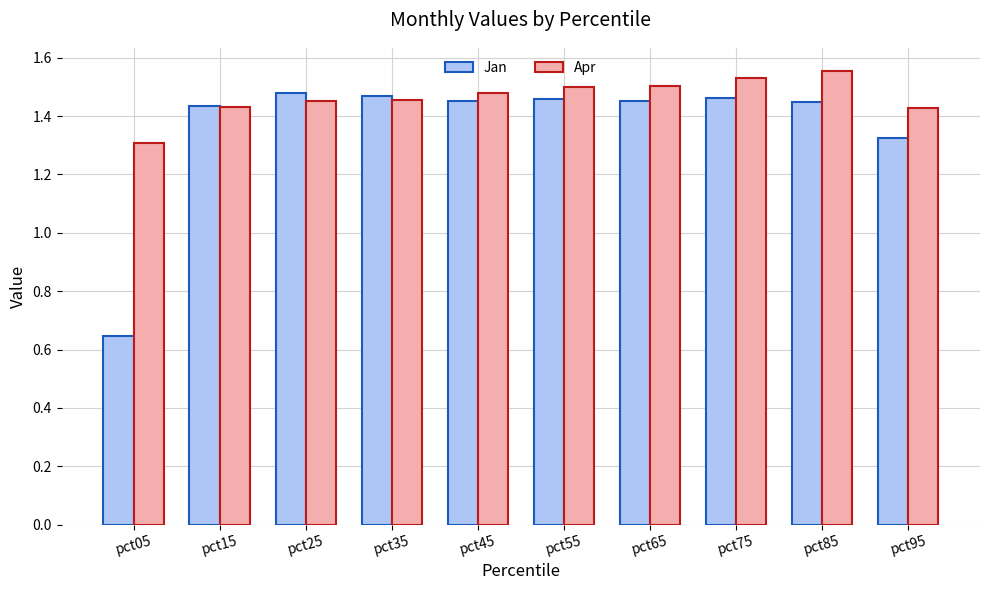

Is the value of Jan at pct45 greater than the value of Apr at pct65?

No